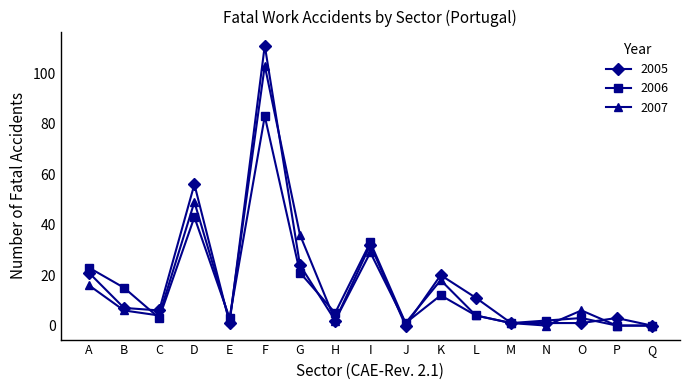

Where is 2006 nearest to the value 41?

D